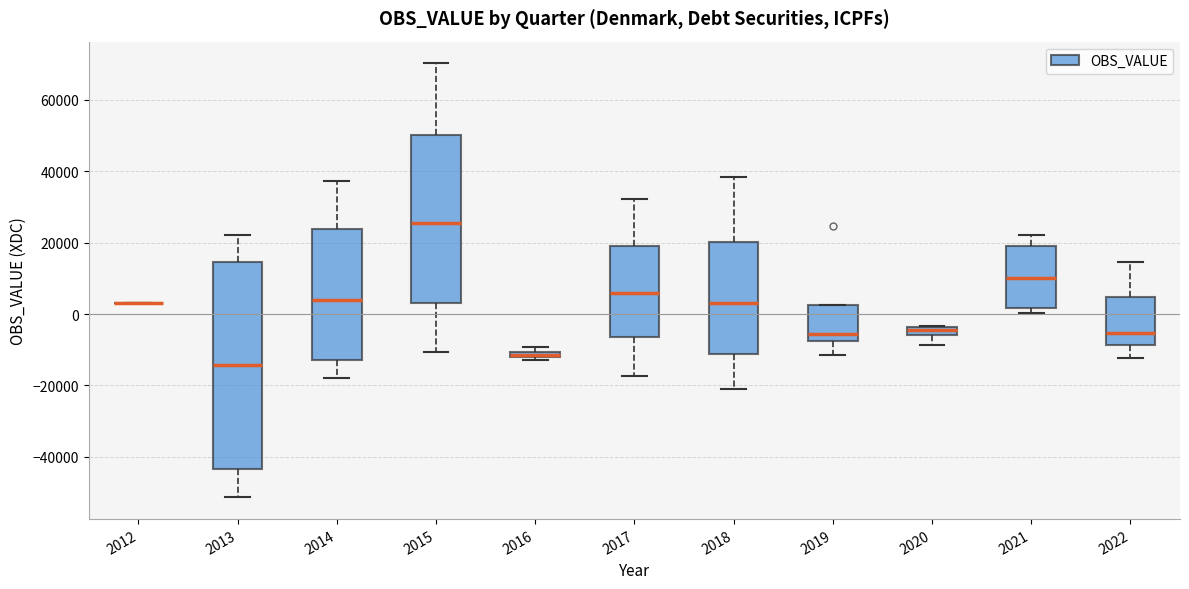

Where does the lower whisker of the box at x = 2017 end on the y-axis? The values are not printed on the chart, so give them approximately, as read against the axis.

-18000